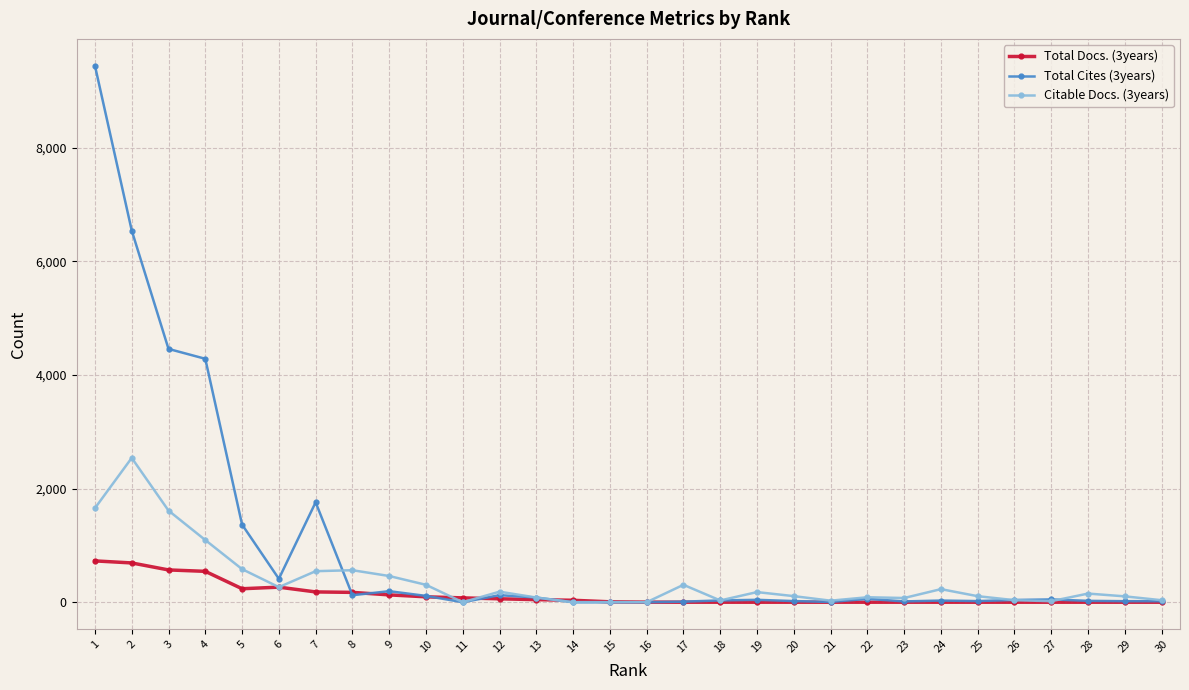

List the series in order of their peak value, highest first.

Total Cites (3years), Citable Docs. (3years), Total Docs. (3years)